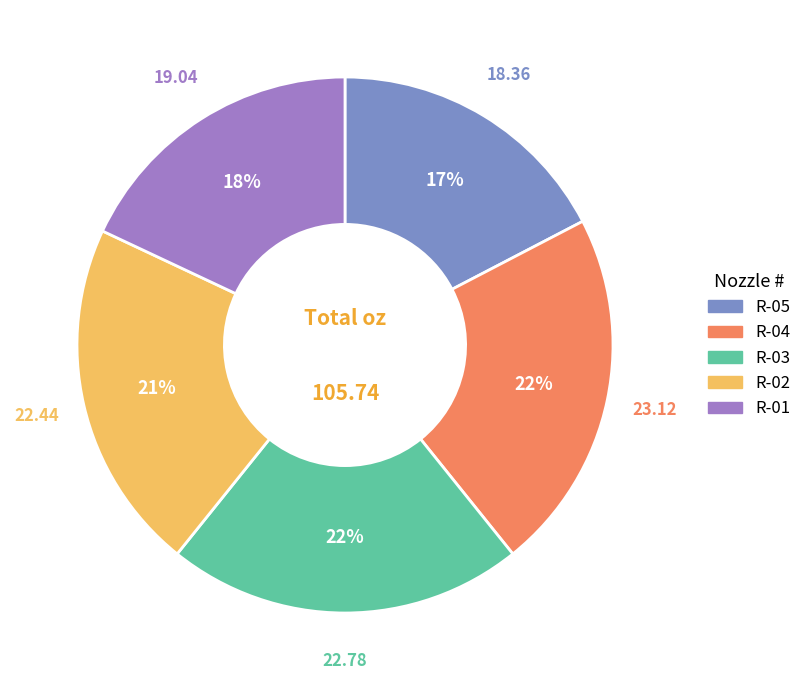

Is R-04 the majority of the pie?

No